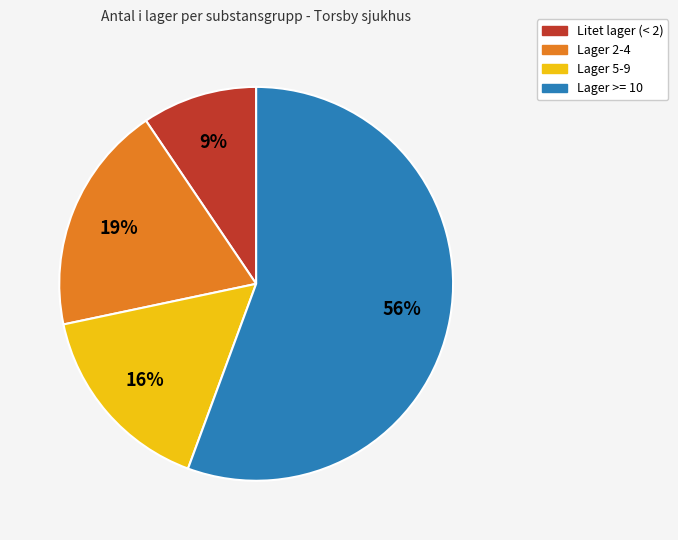

What is the smallest slice in the pie chart?

Litet lager (< 2)